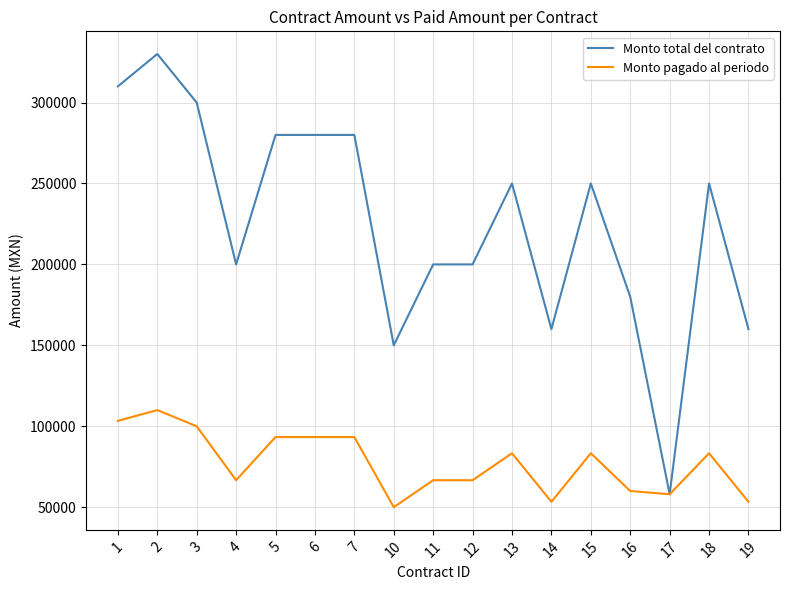

What is the total value across all series at 14?

213333.3